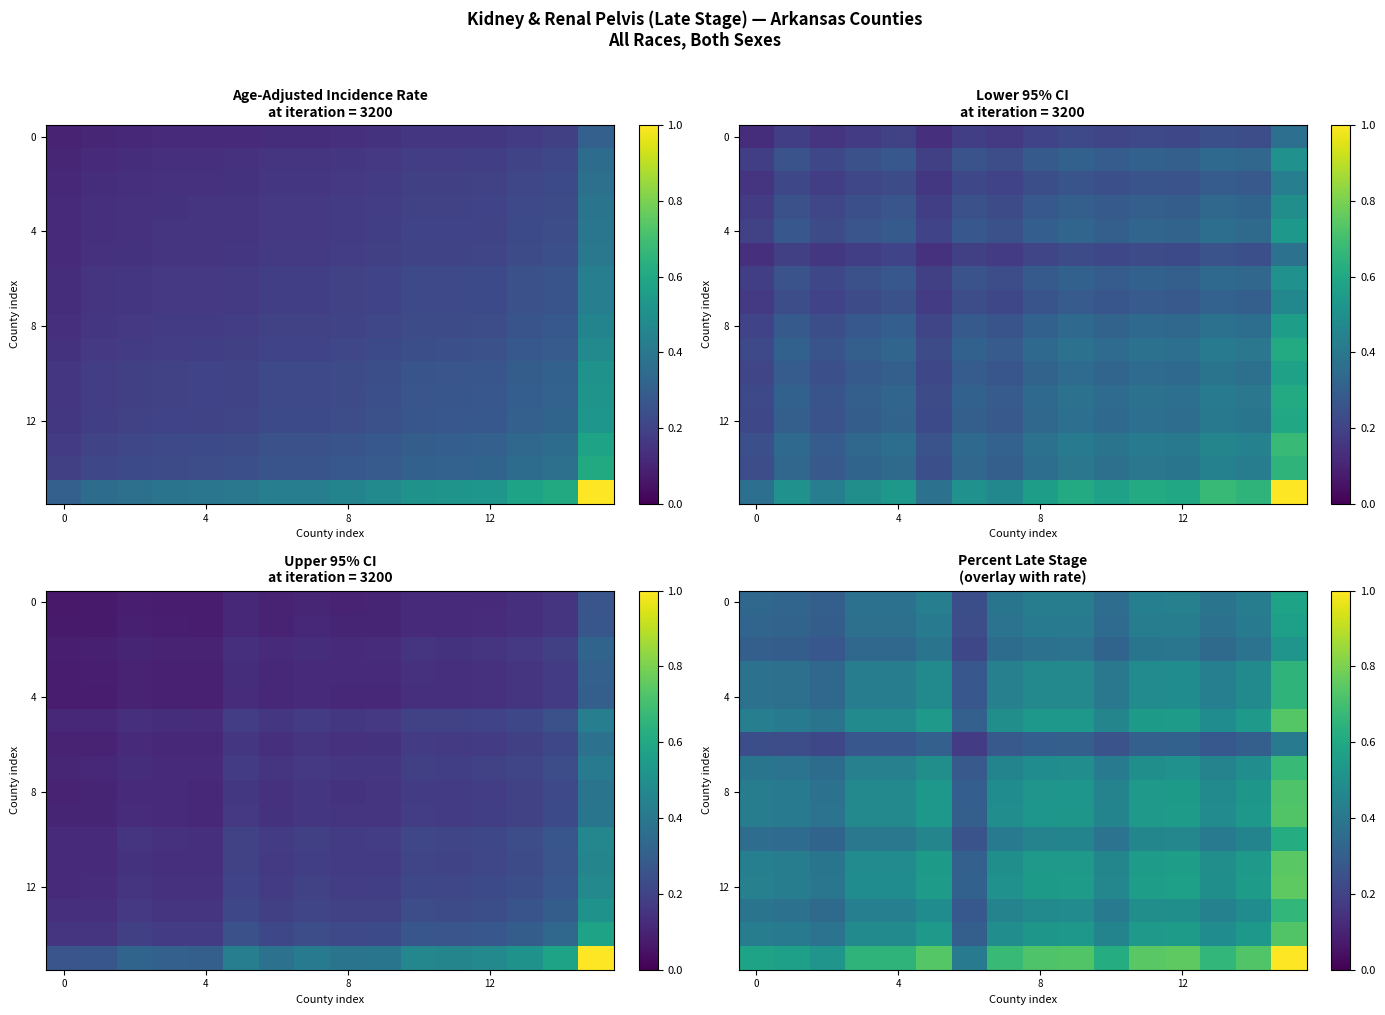

At how many categories does at least one series exceed 0?

16